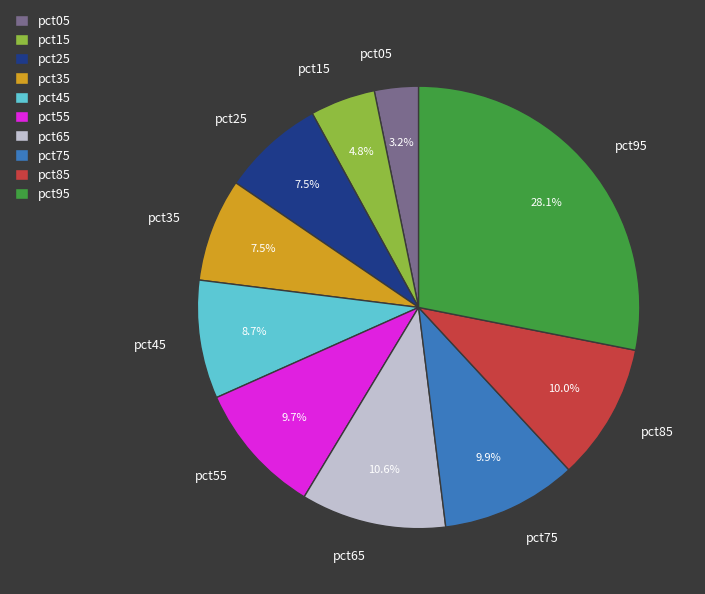

Does pct85 account for over 50% of the chart?

No